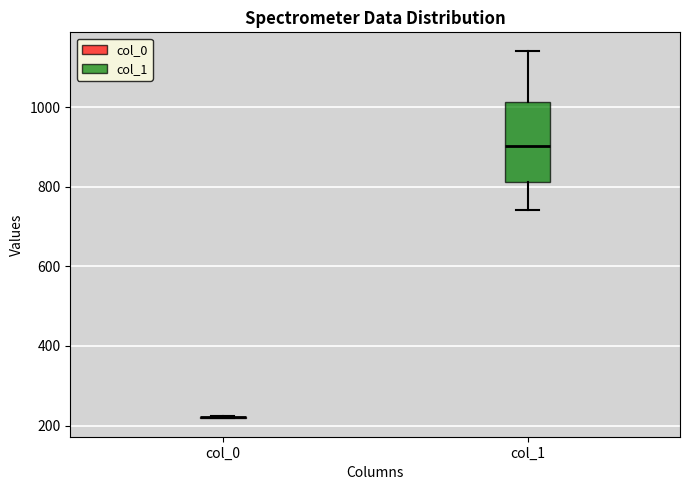

Where does the upper whisker of the box for col_1 end on the y-axis? The values are not printed on the chart, so give them approximately, as read against the axis.

1140